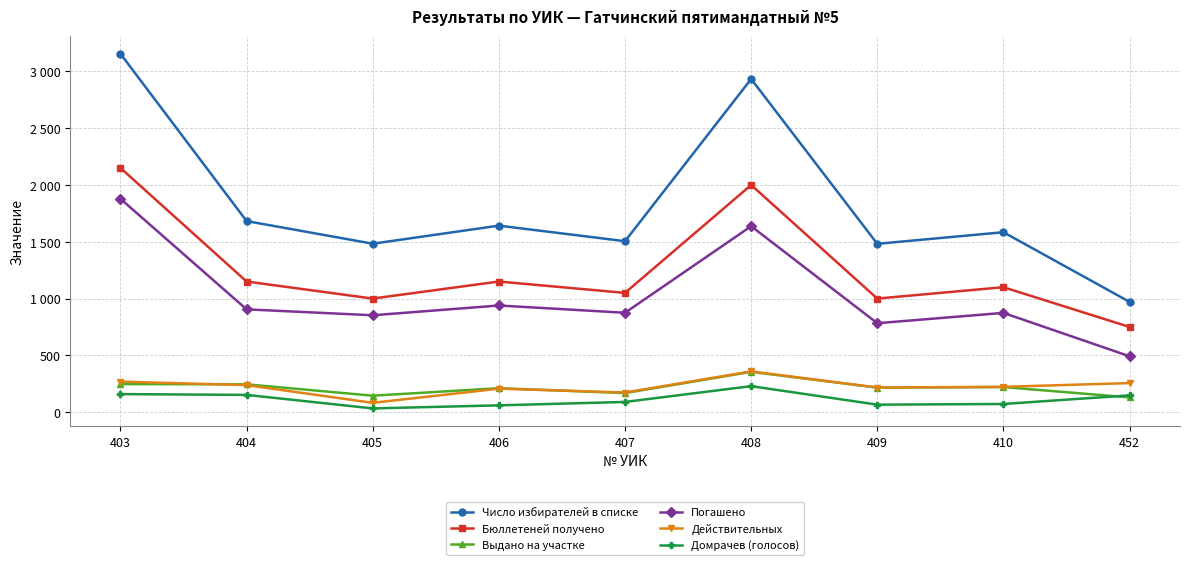

Which category has the lowest value in the Число избирателей в списке series?

452